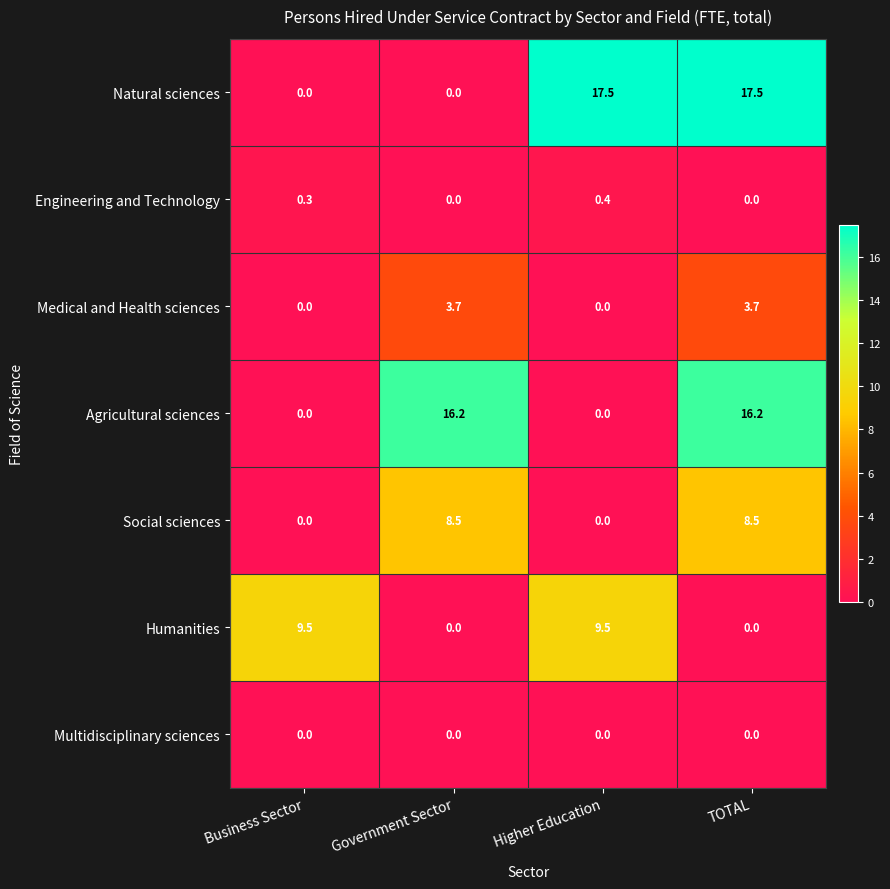

What is the sum of the Agricultural sciences values at TOTAL and Higher Education?

16.2